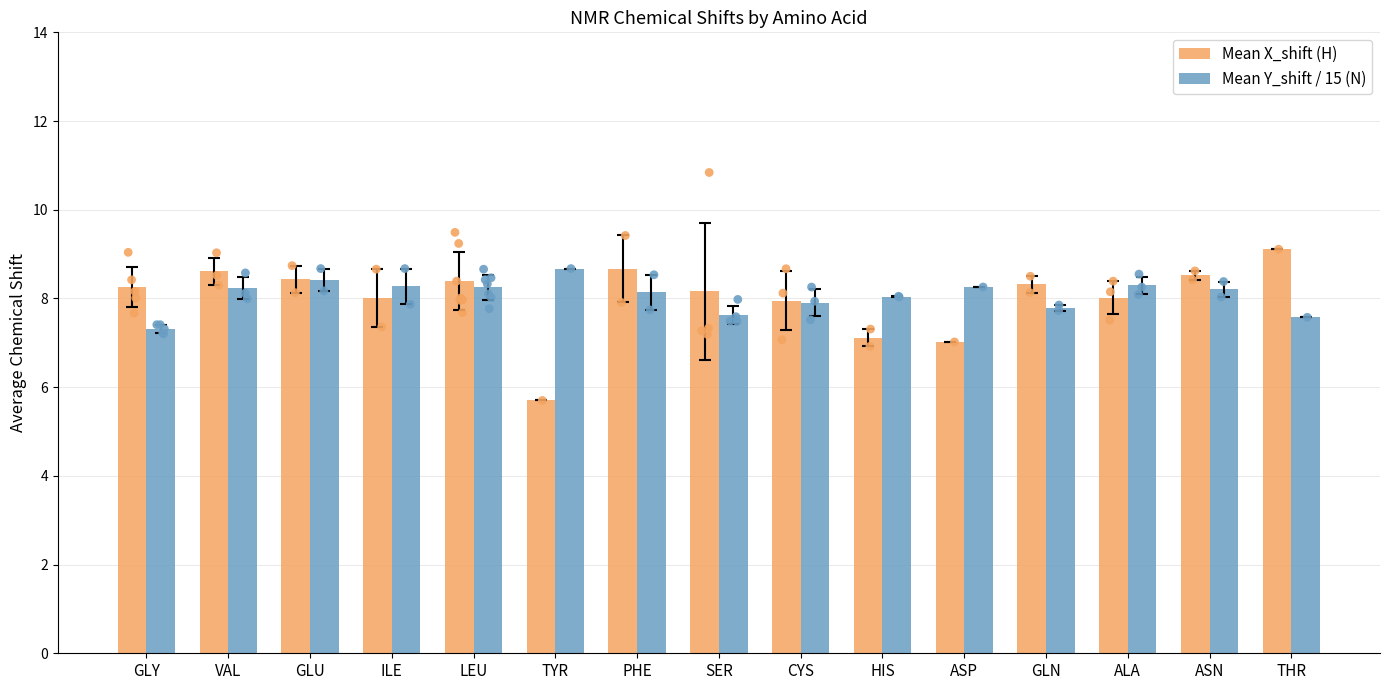

At which category is the sum across all series the highest?

GLU